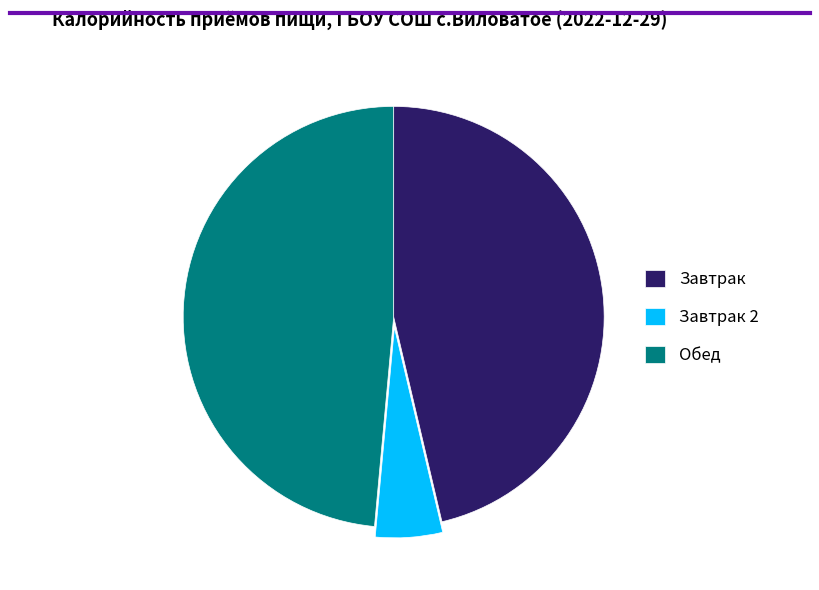

Does Завтрак 2 account for over 50% of the chart?

No